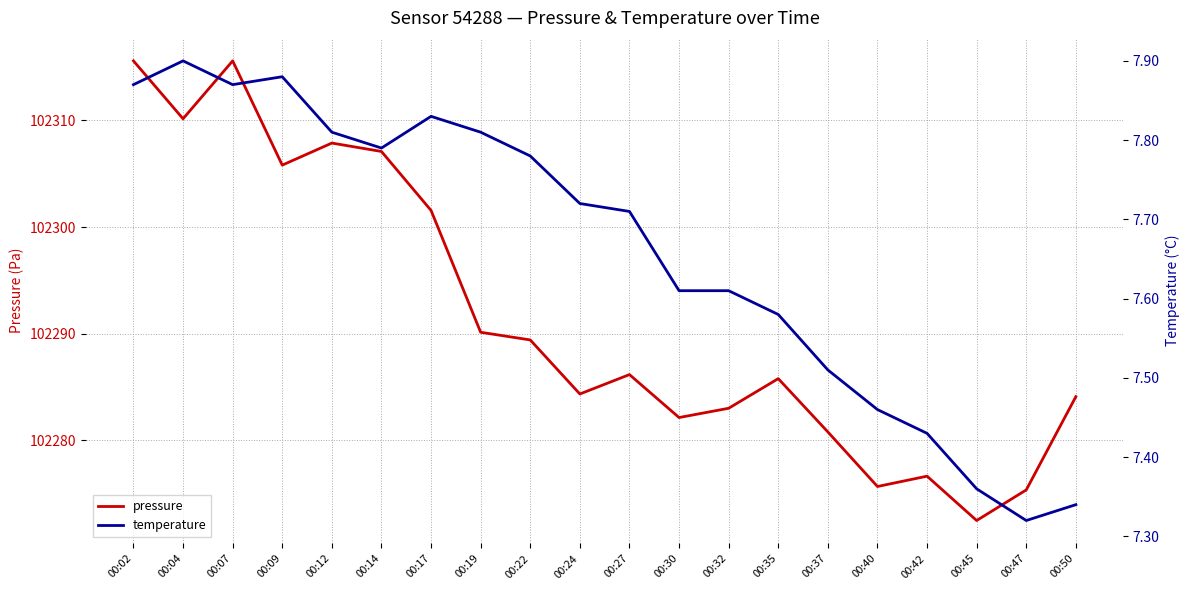

Is this an area chart (filled region under the line)?

No